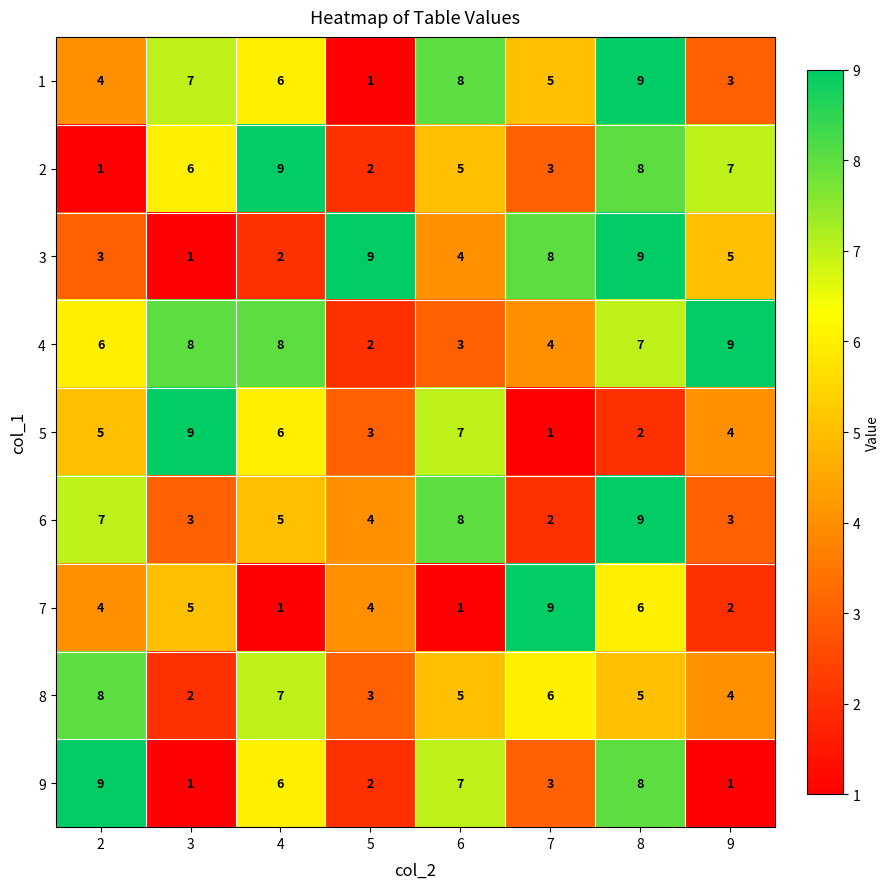

What is the spread (max minus min) of values at 4?

8